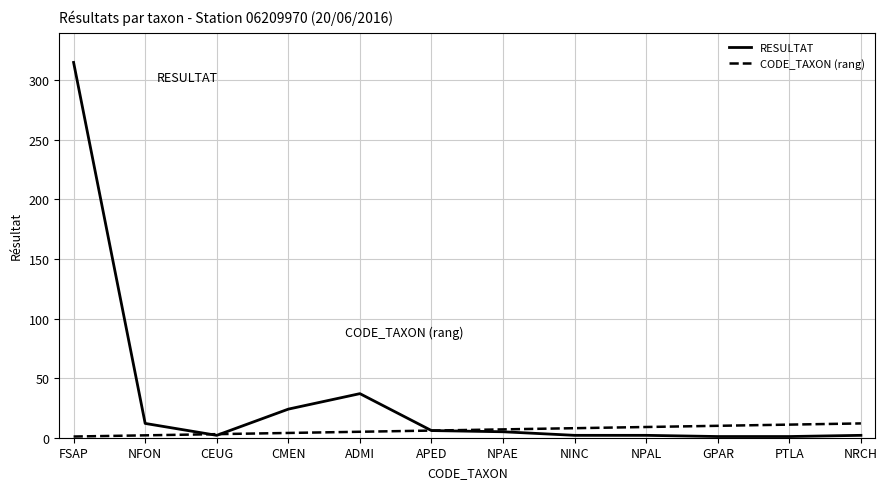

Which series has the widest spread of values?

RESULTAT